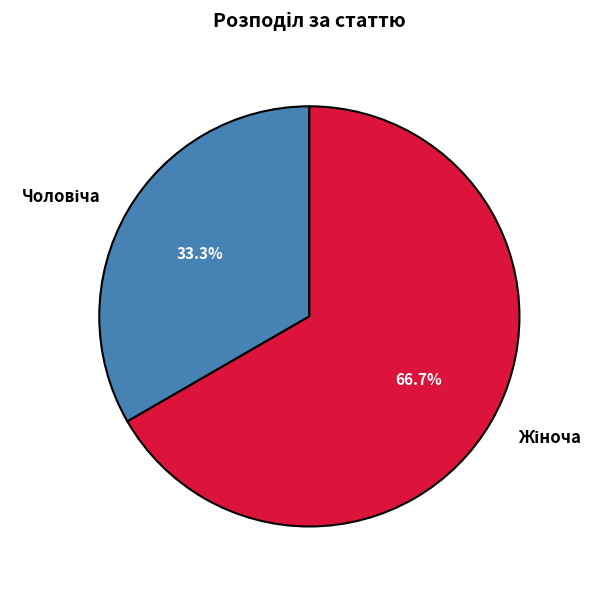

Does any single category account for the majority?

Yes